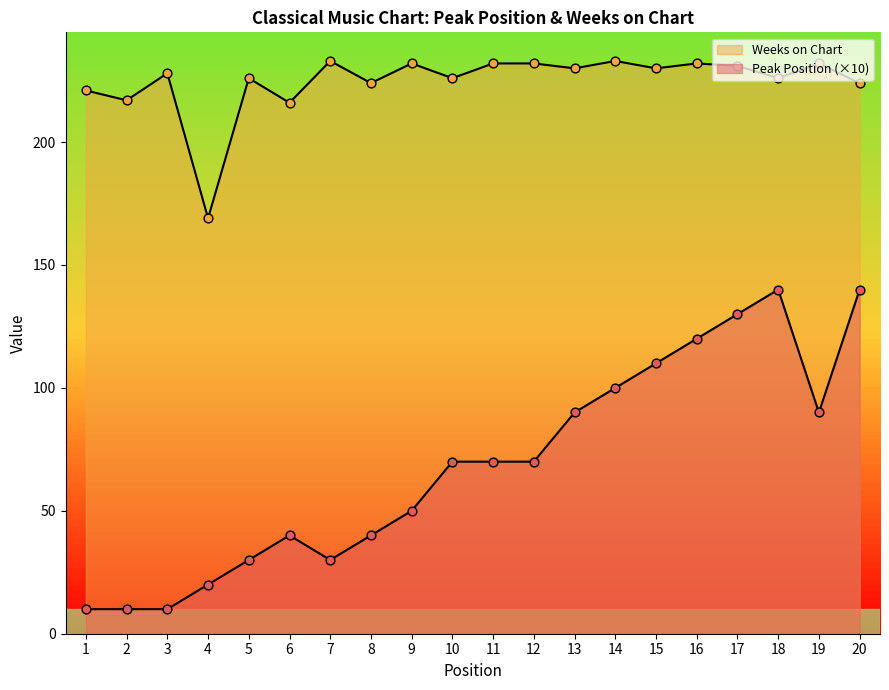

Which series contains the highest Y value?

Weeks on Chart